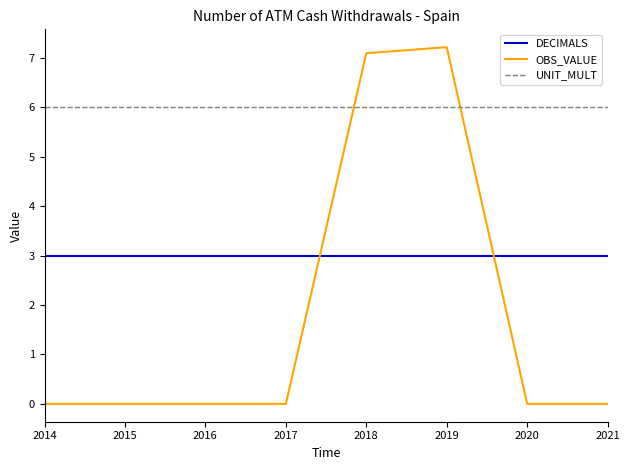

Does the chart display data point markers on the line(s)?

No